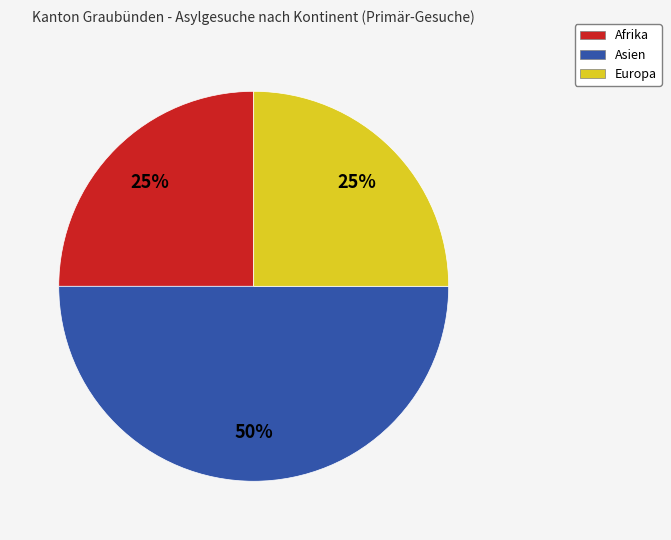

Between Afrika and Asien, which is larger?

Asien